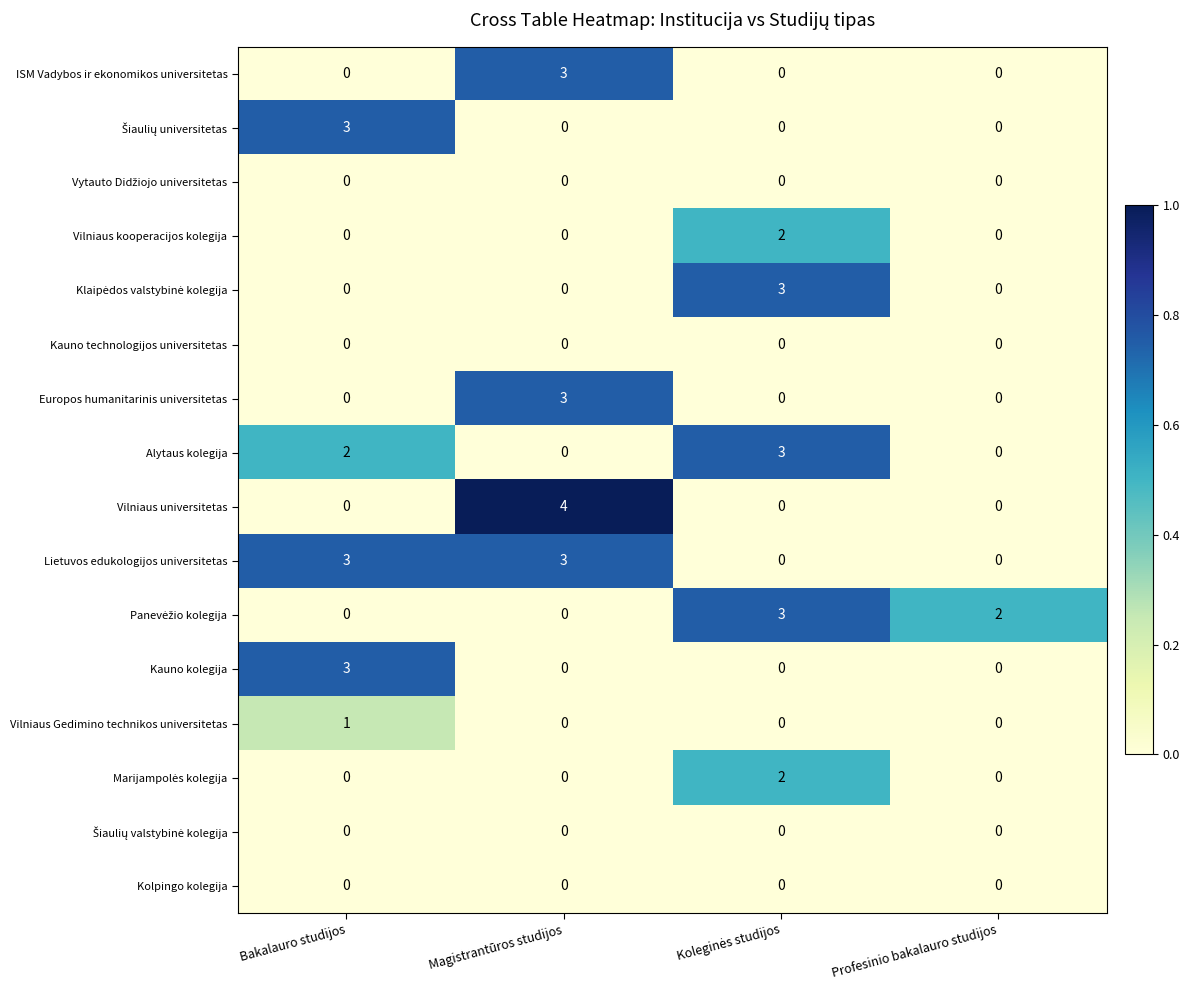

Is the value of ISM Vadybos ir ekonomikos universitetas at Magistrantūros studijos greater than the value of Vilniaus universitetas at Profesinio bakalauro studijos?

Yes